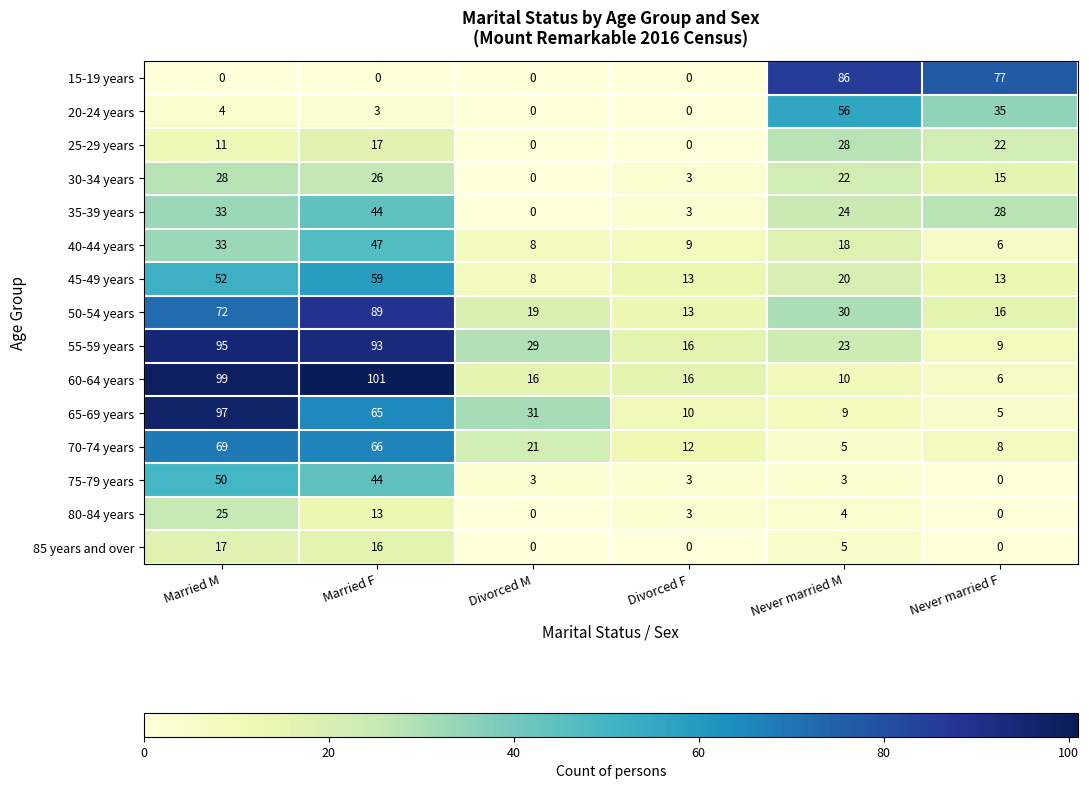

What is the greatest value displayed?

101